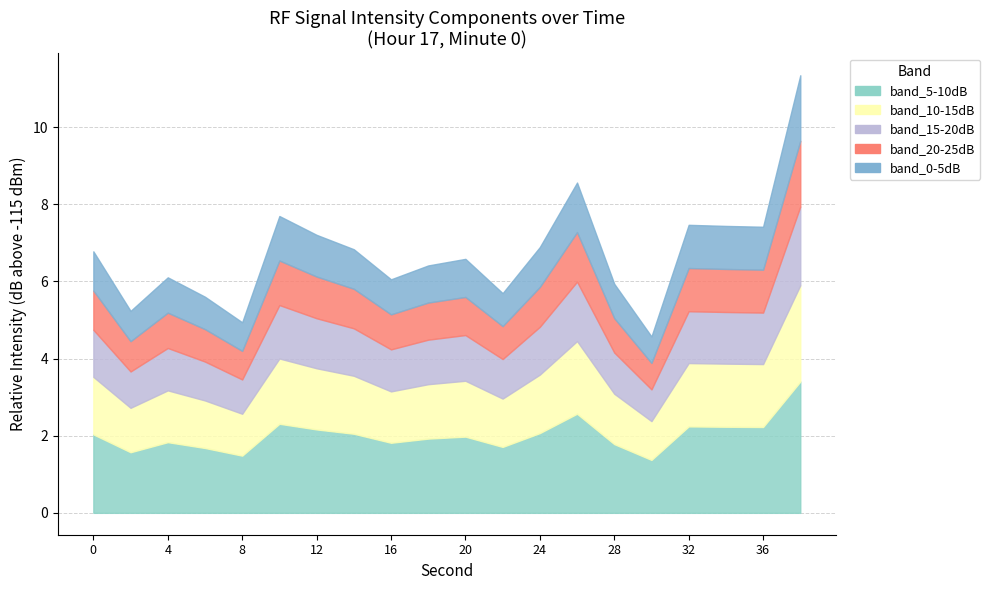

True or false: the data has more than 1 interior local peaks.

True